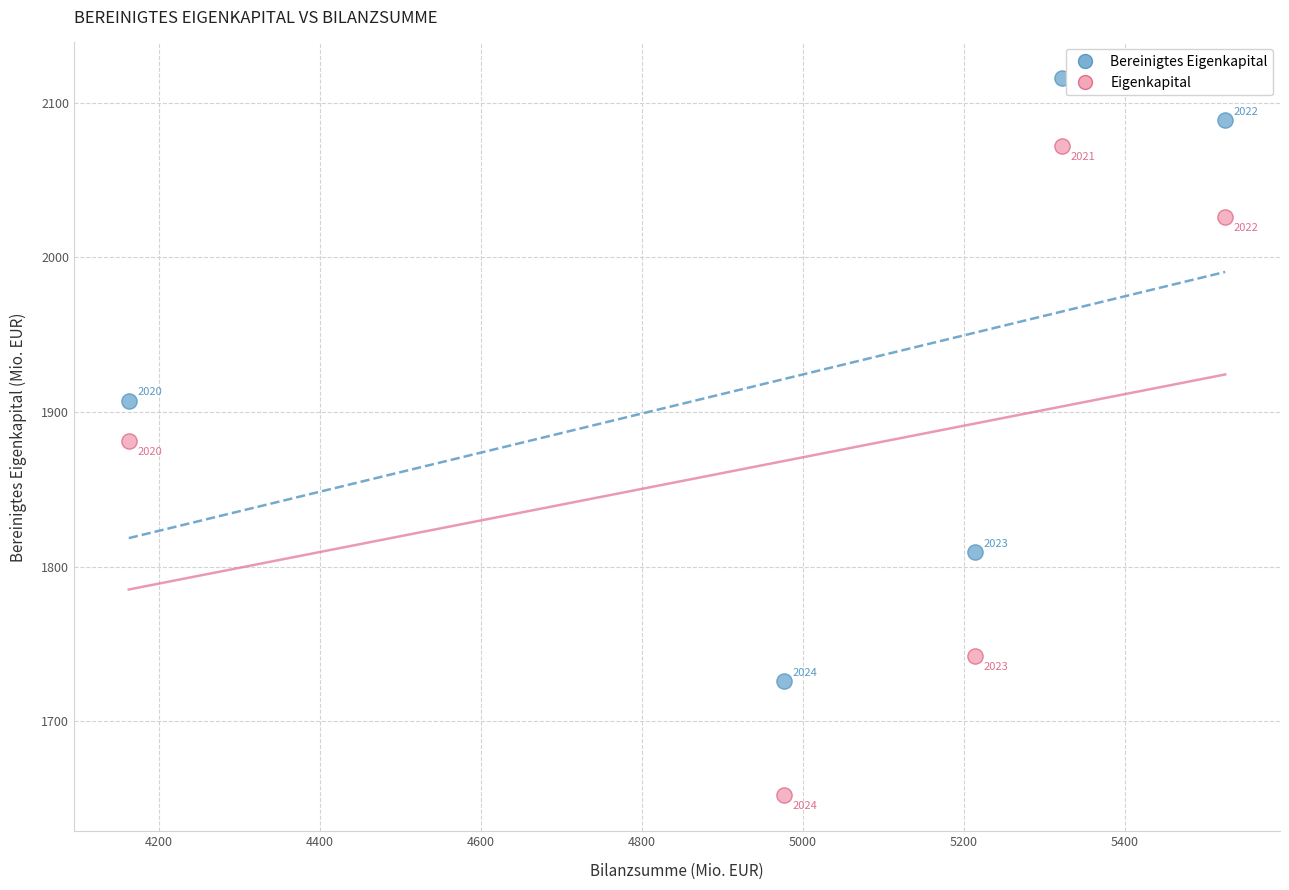

Which series contains the lowest Y value?

Eigenkapital